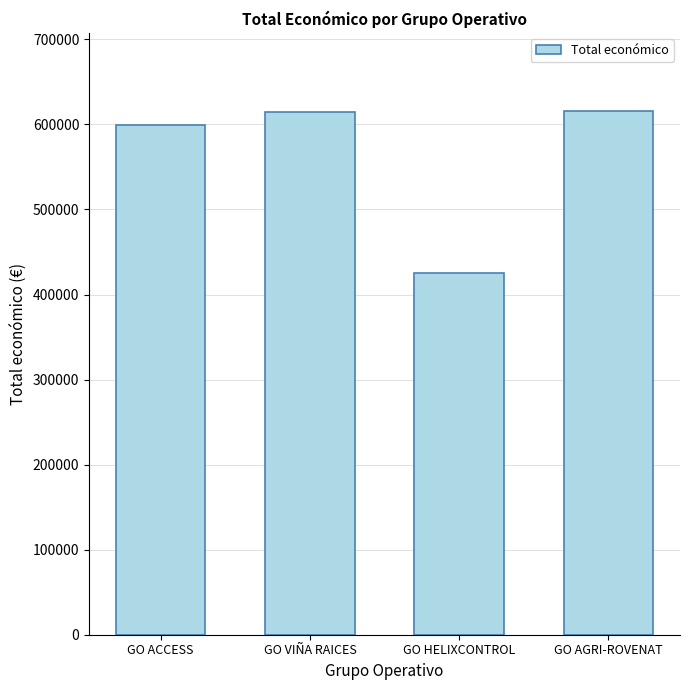

How many categories are shown in the chart?

4